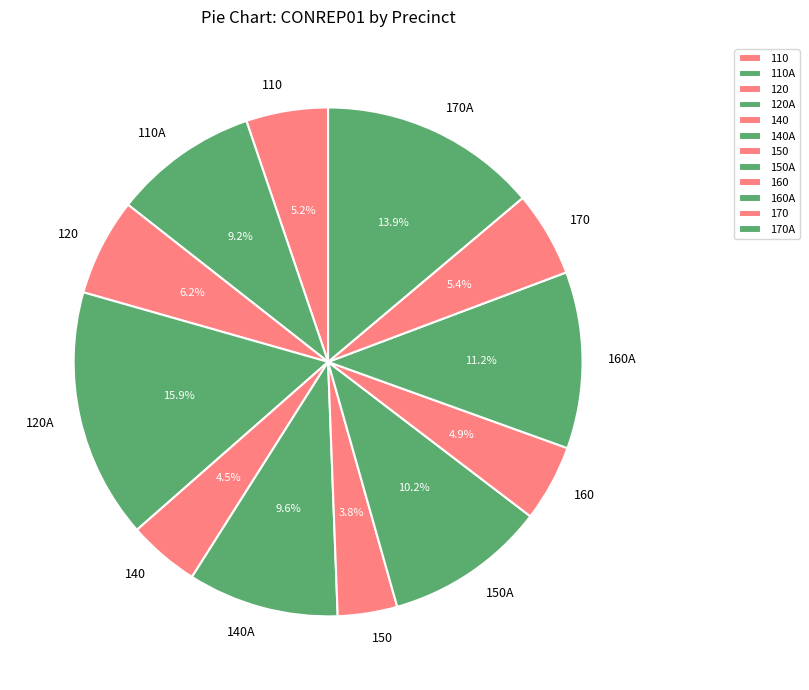

Which slice is the largest?

120A